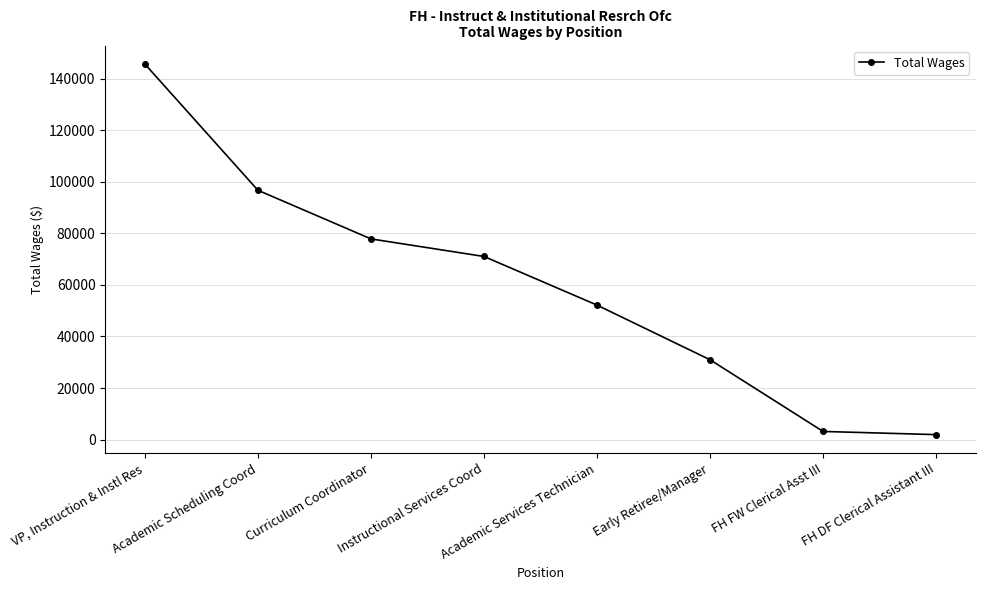

Does the chart display data point markers on the line(s)?

Yes